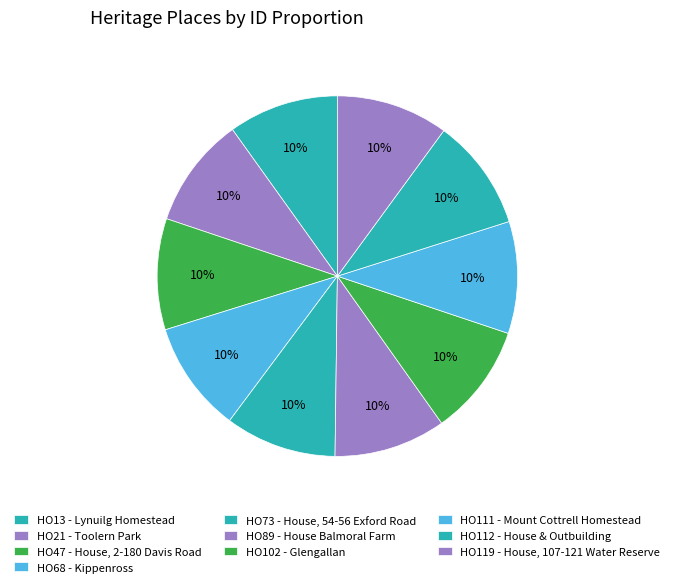

How many slices are in this pie chart?

10